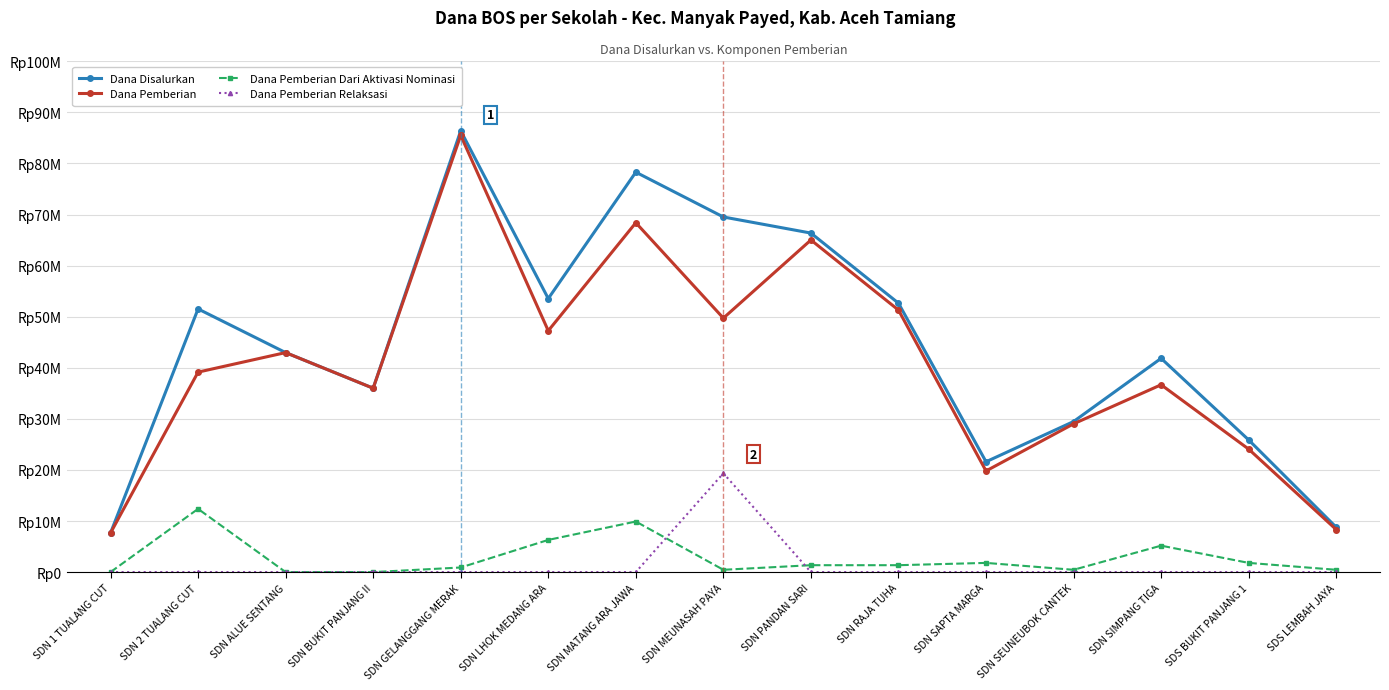

What is the total value across all series at SDN SIMPANG TIGA?

83700000